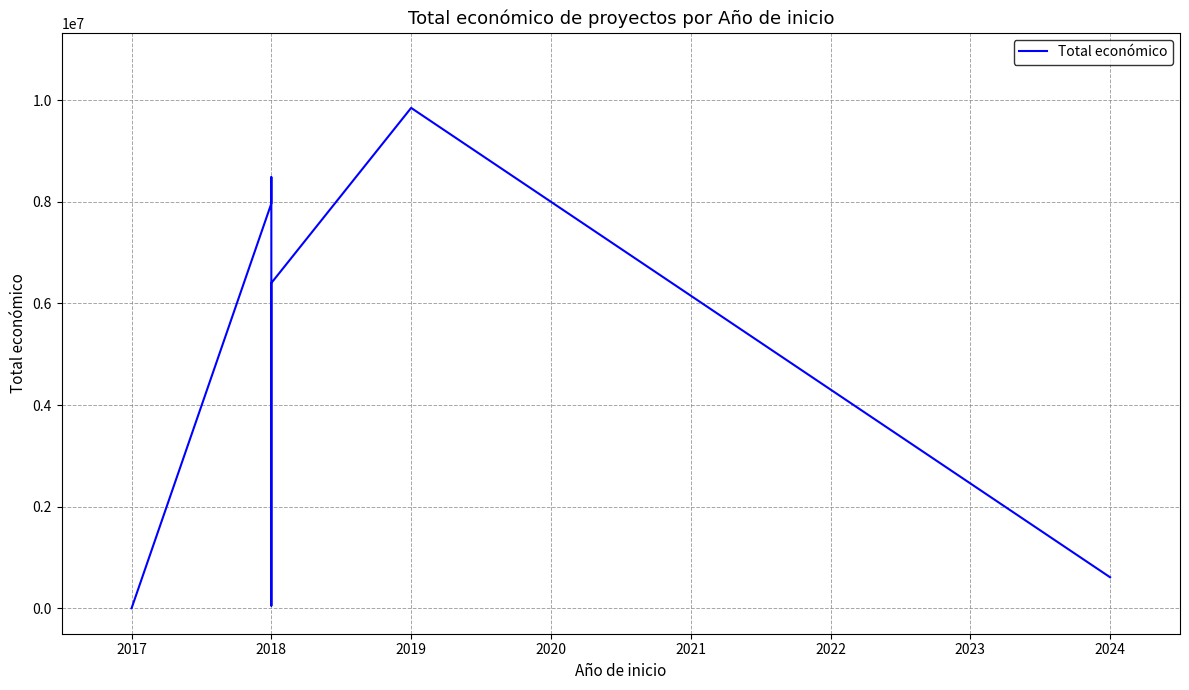

Reading left to right, transcribe all the data shown in this chart.

0	7967413	8484999	7187653	52055	6401275	9847932	610889